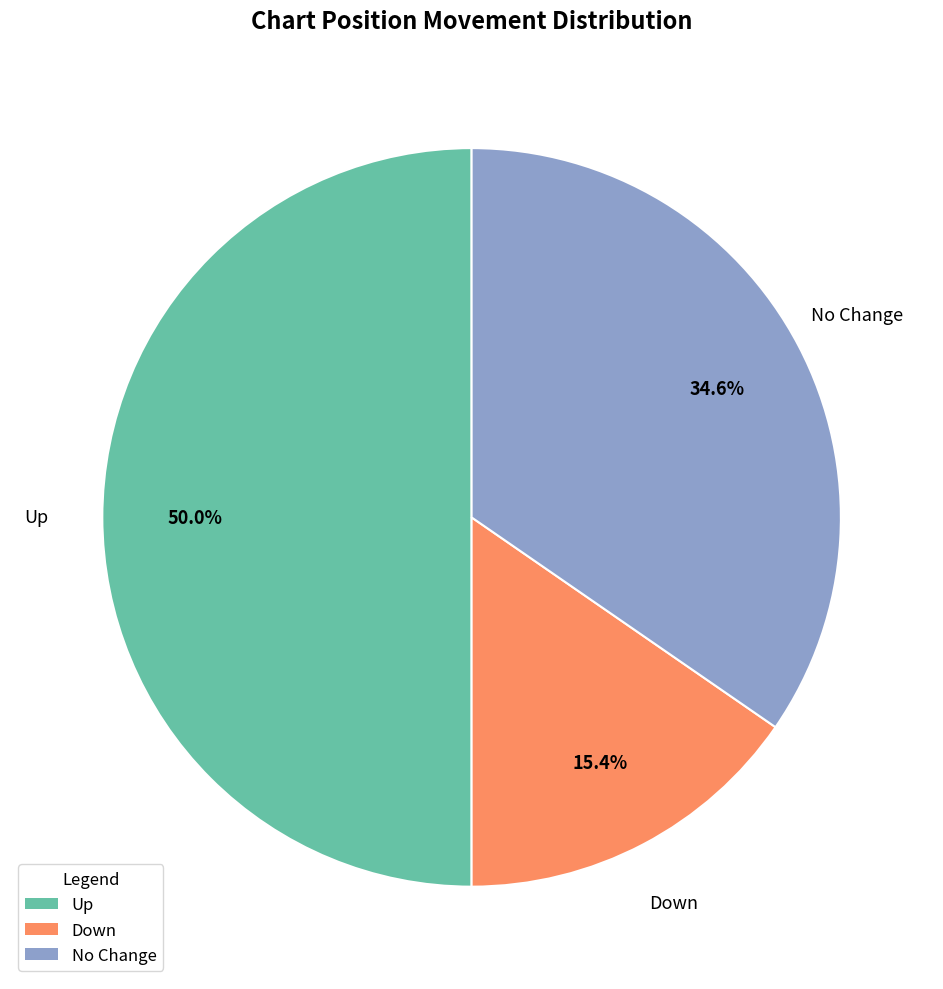

Does Down account for over 50% of the chart?

No